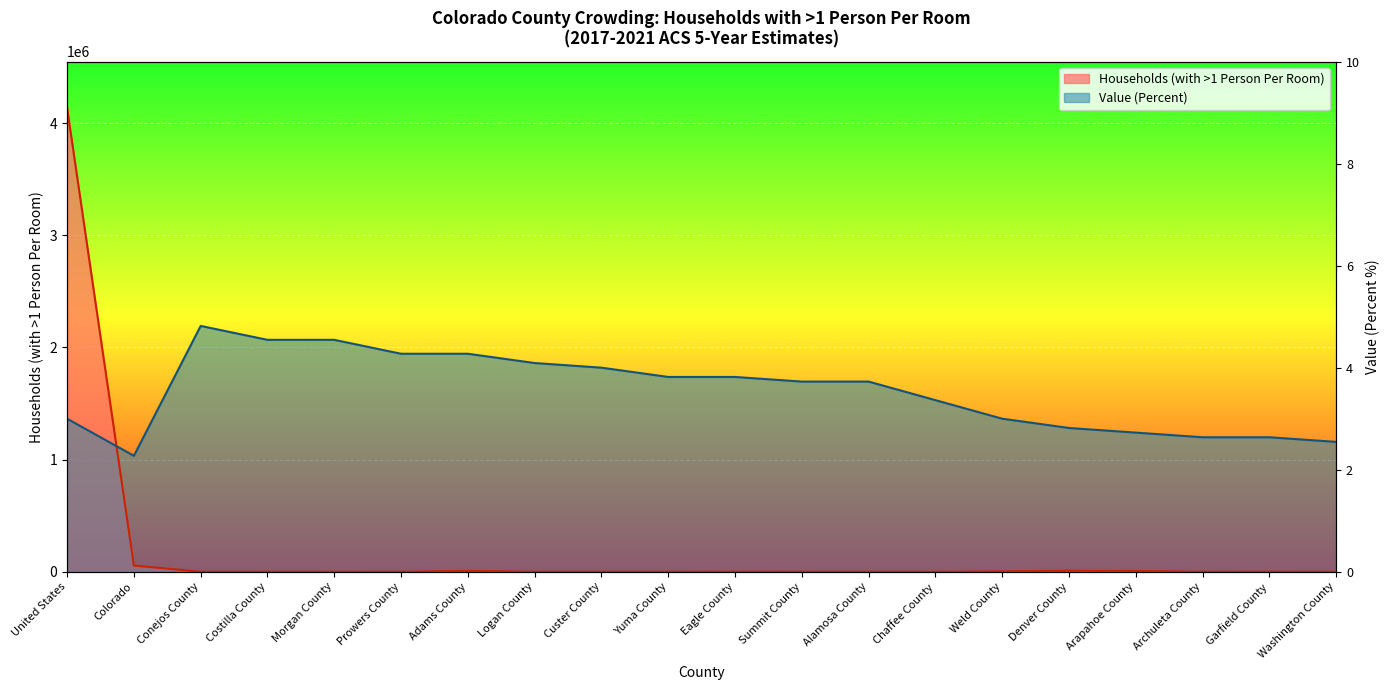

Rank the categories by Households (with >1 Person Per Room) value from lowest to highest.

Washington County, Costilla County, Custer County, Yuma County, Conejos County, Archuleta County, Prowers County, Alamosa County, Chaffee County, Logan County, Summit County, Morgan County, Garfield County, Eagle County, Weld County, Arapahoe County, Adams County, Denver County, Colorado, United States